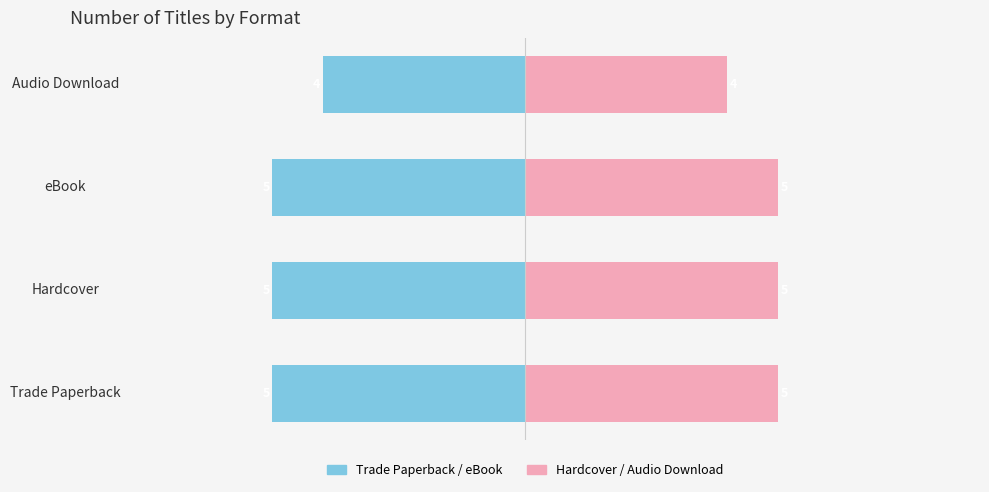

Count the Trade Paperback / eBook values in the range -5 to -4.

4